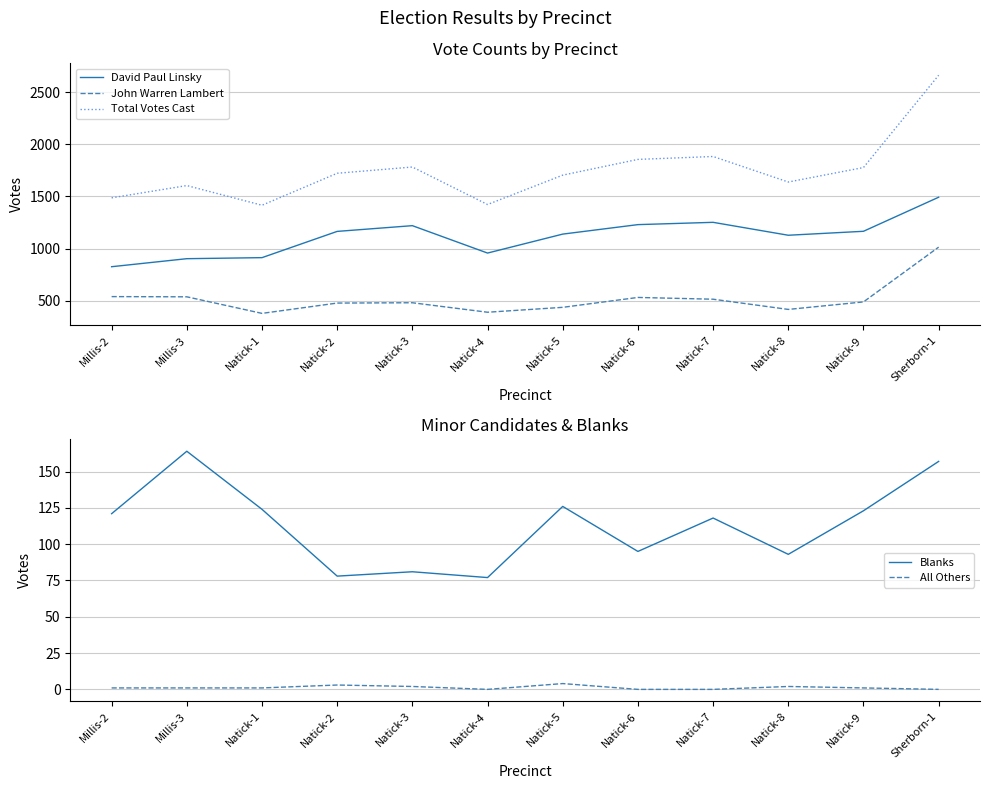

What is the value of the John Warren Lambert point at the 11th from the left?

488